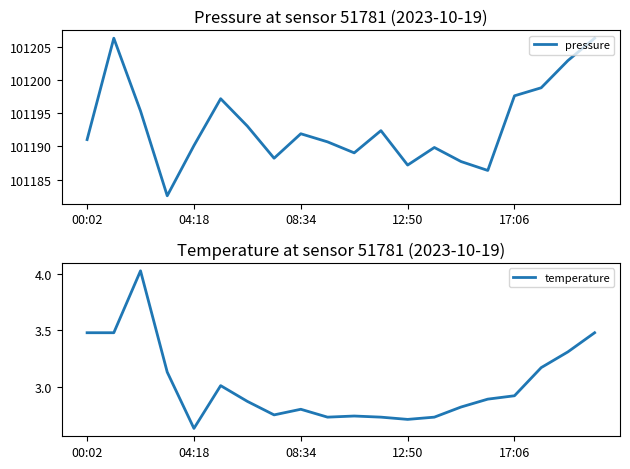

True or false: pressure and temperature intersect in this chart.

False